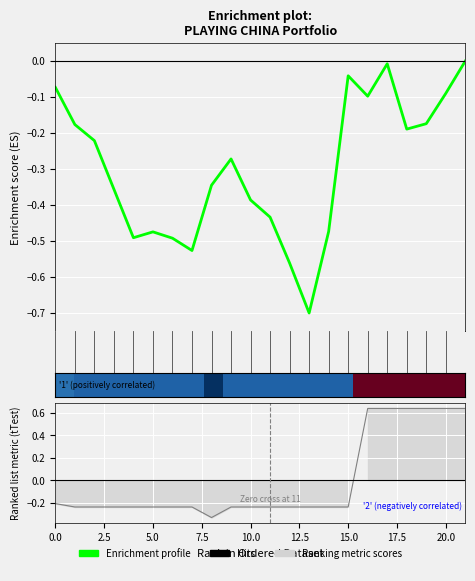

How many lines are shown in the chart?

2